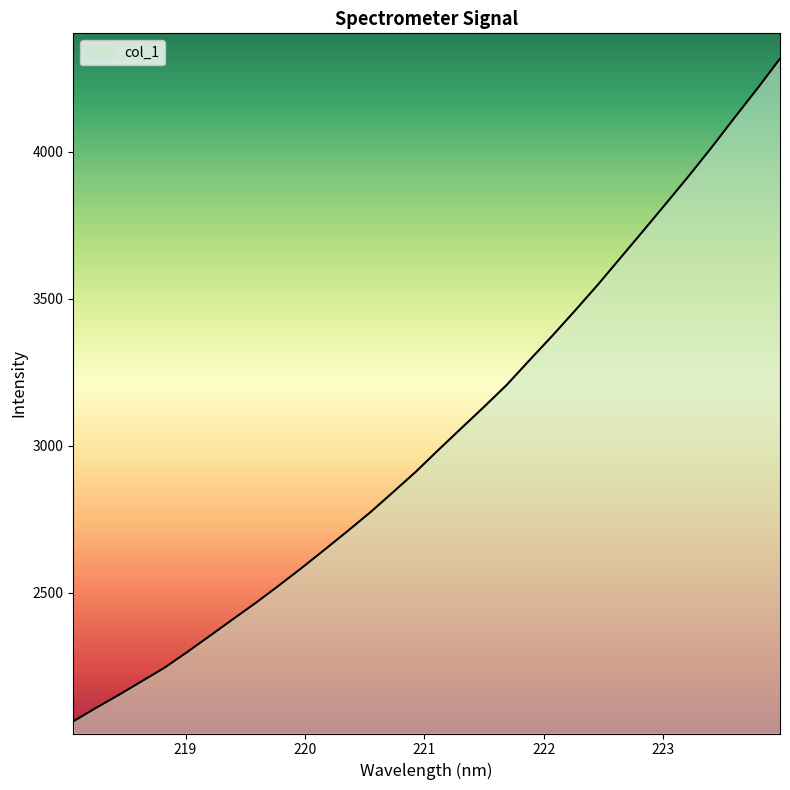

What is the smallest value displayed?

2062.7